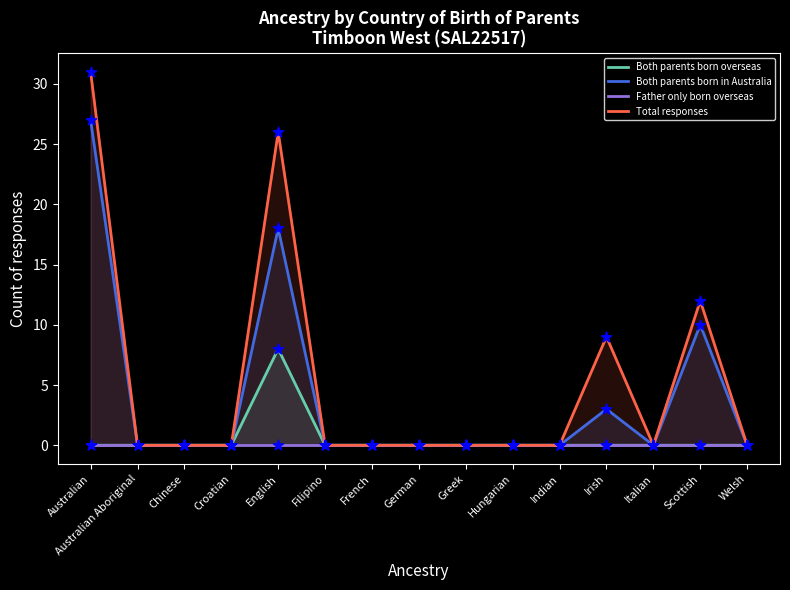

Which series reaches the maximum Y coordinate?

Total responses